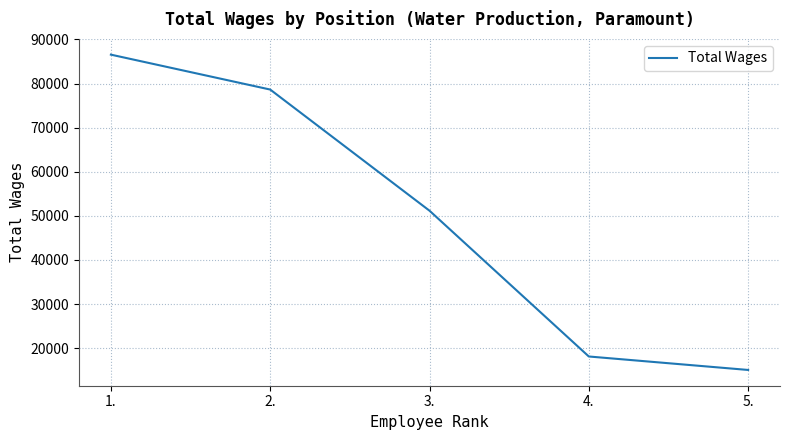

How many distinct data groups are displayed?

1